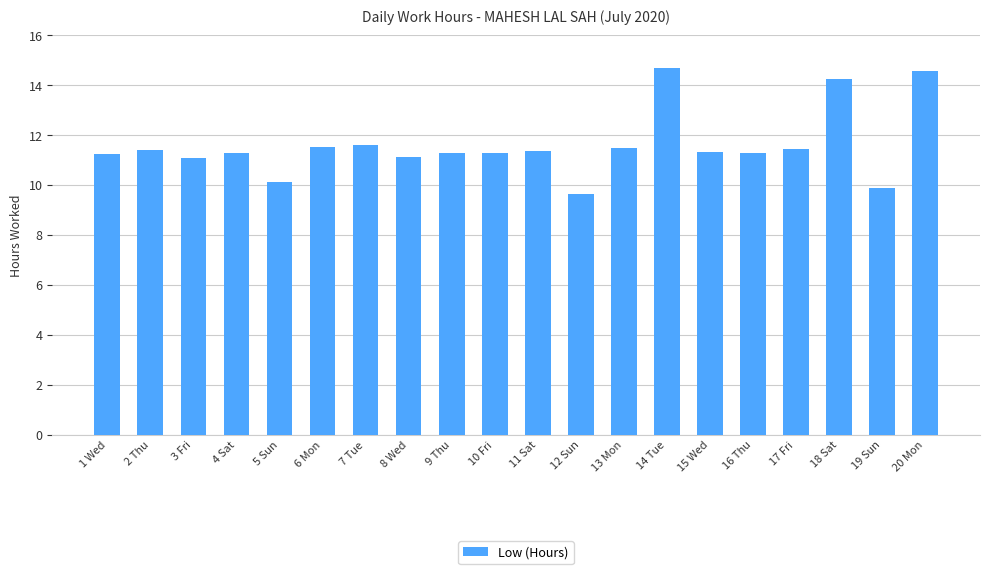

Does the chart contain any negative values?

No